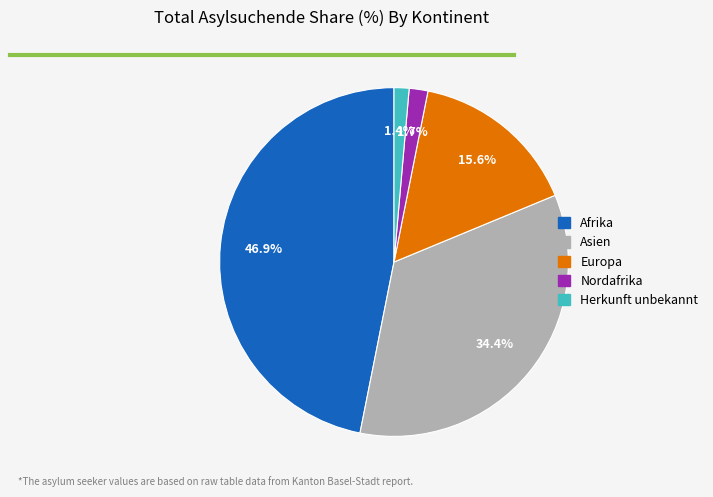

Is there a majority slice in this chart?

No